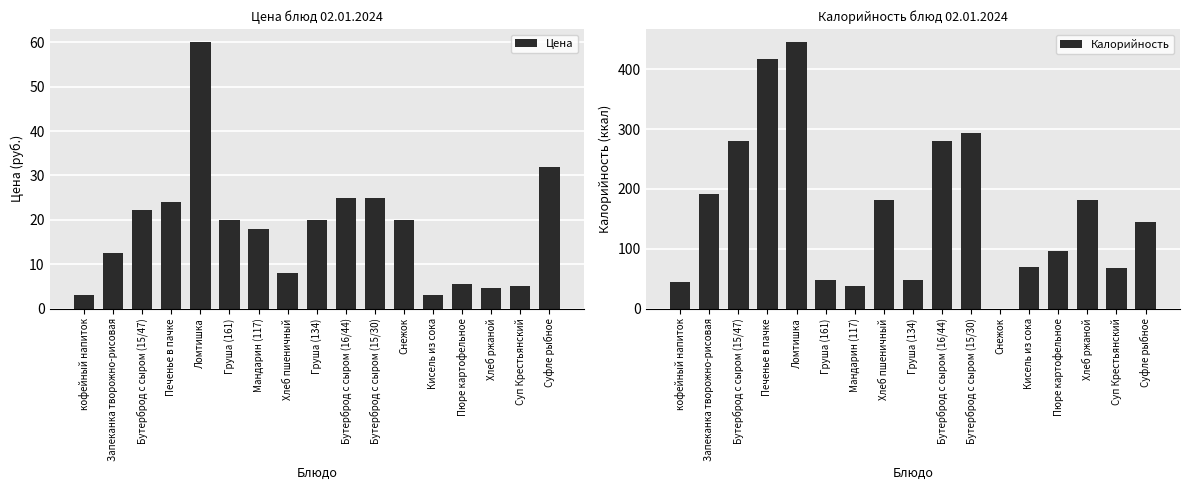

Where does the Калорийность series first go above 144?

Запеканка творожно-рисовая